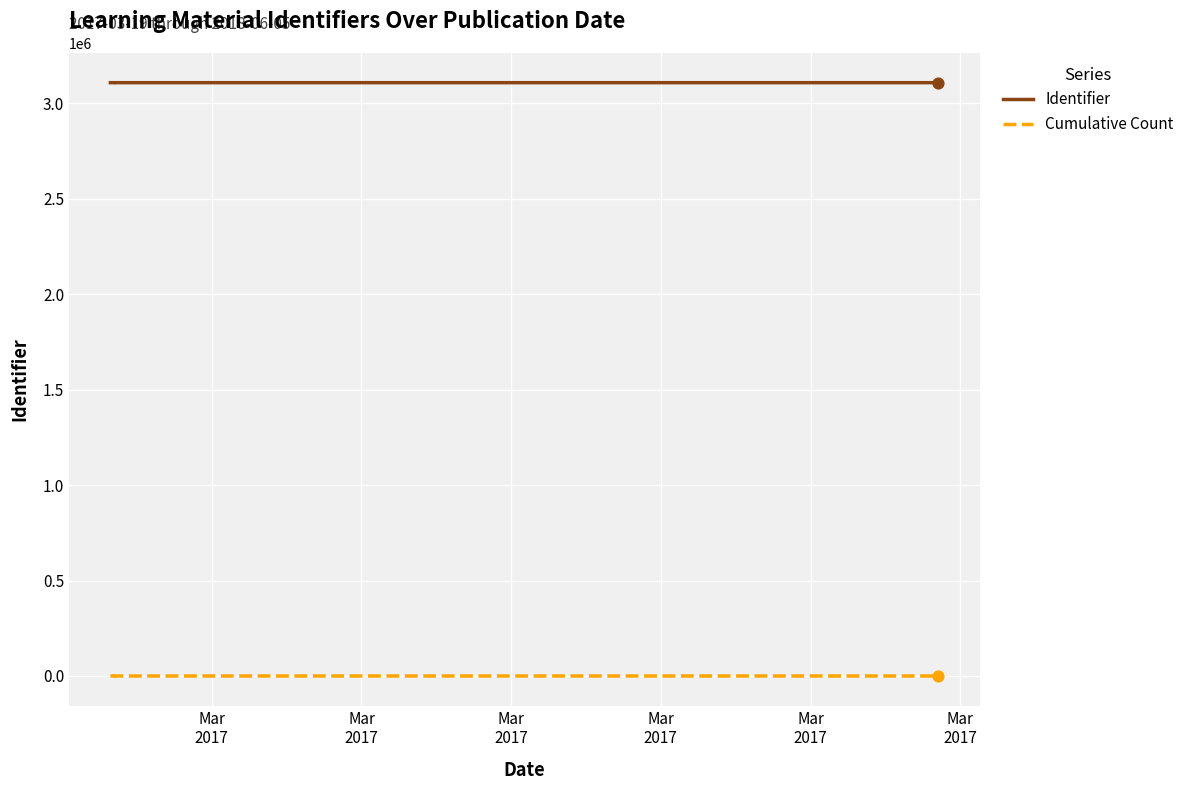

Which series reaches the minimum Y coordinate?

Cumulative Count